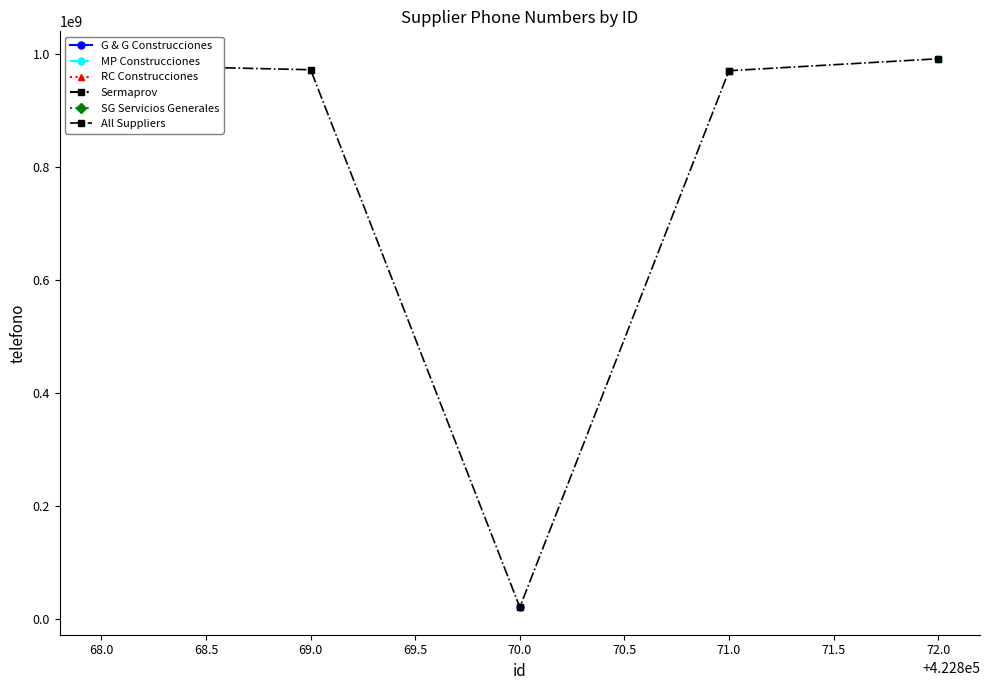

How many data points are less than 972963637?

2